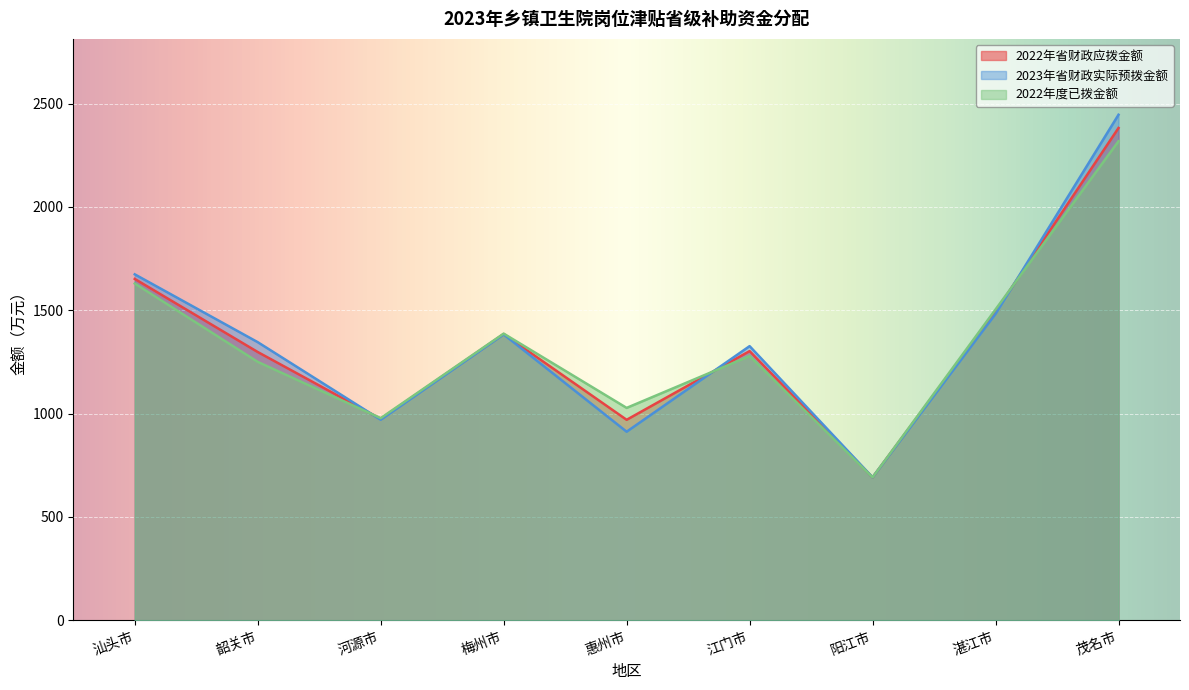

What is the label of the 1st point from the left?

汕头市